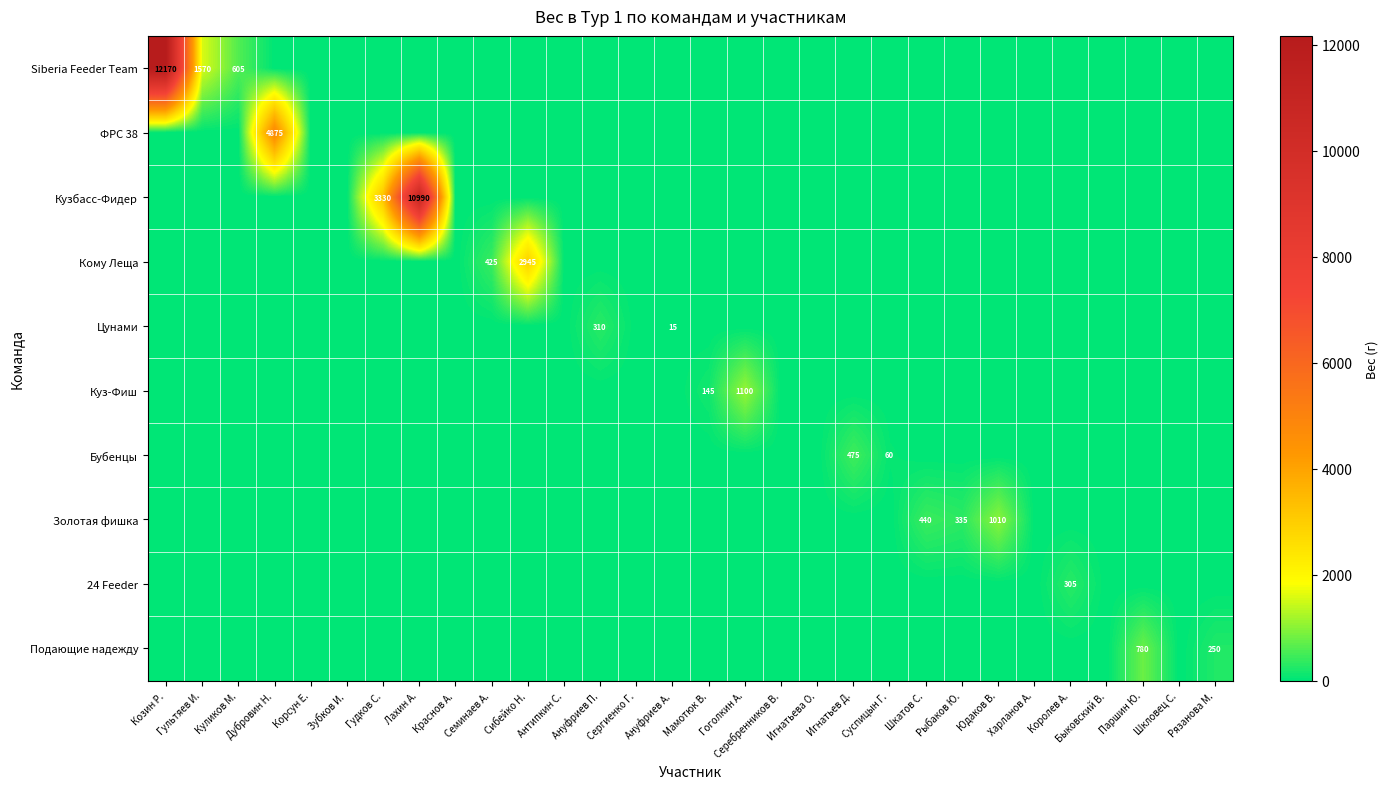

What is the total value across all series at Семинаев А.?

425